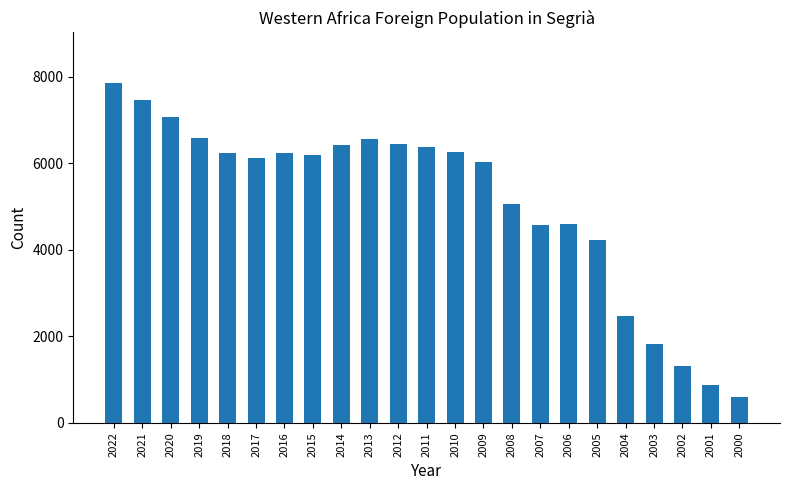

What is the approximate value at 2017?

6128